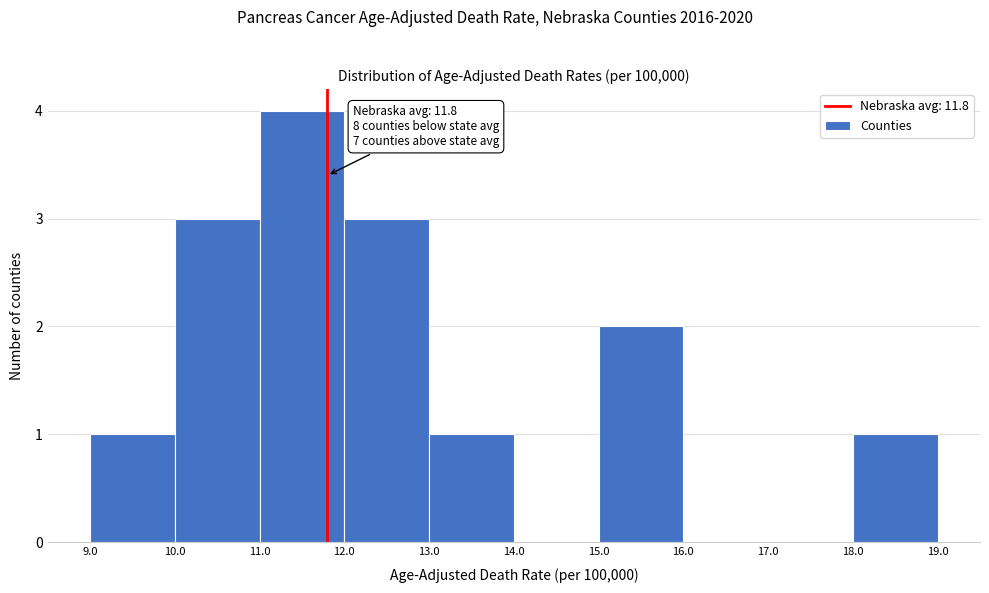

Over which range of the x-axis is the bar tallest?

11.0 to 12.0